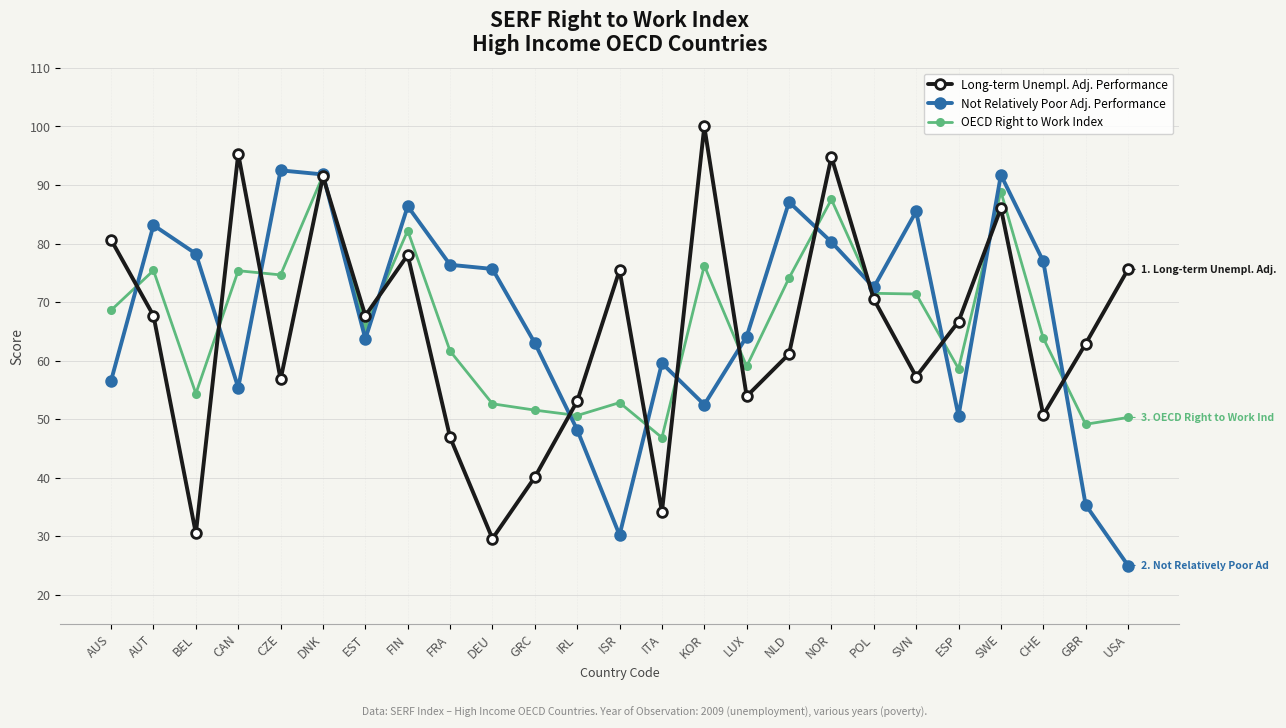

Is the value of OECD Right to Work Index at GRC greater than the value of Not Relatively Poor Adj. Performance at CAN?

No